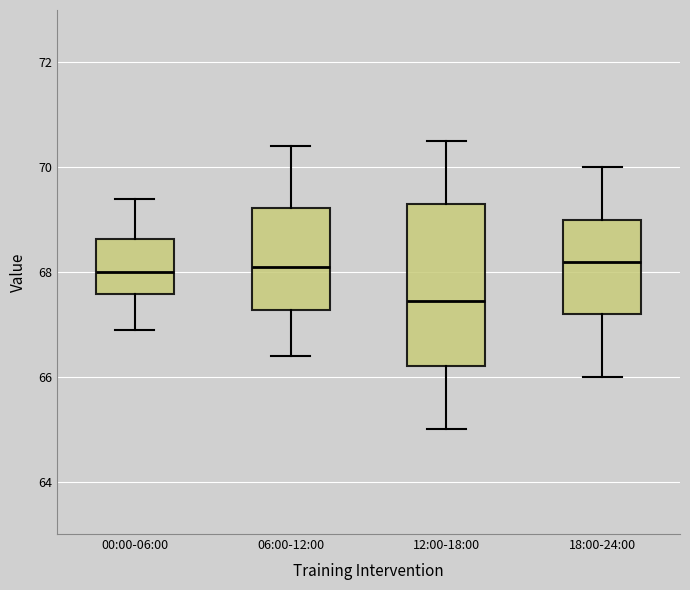

Where does the lower whisker of the box for 06:00-12:00 end on the y-axis? The values are not printed on the chart, so give them approximately, as read against the axis.

66.4